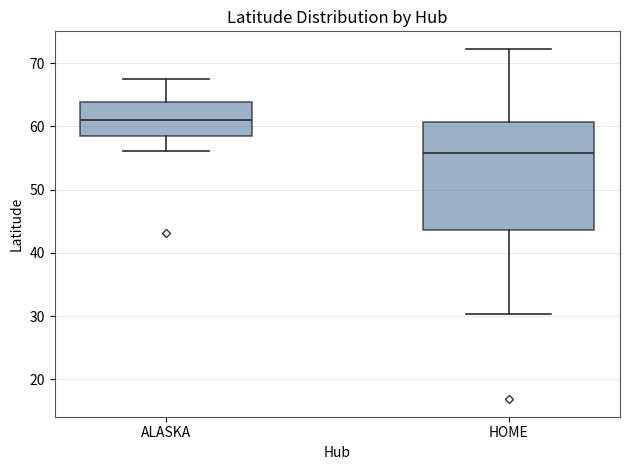

Reading left to right, read every box against the y-axis: the position of its median line, the range the box covers, and the ends of its whiskers. The values are not printed on the chart, so give them approximately, as read against the axis.

ALASKA: median 61, box 59 to 64, whiskers 56 to 68
HOME: median 56, box 44 to 61, whiskers 30 to 72